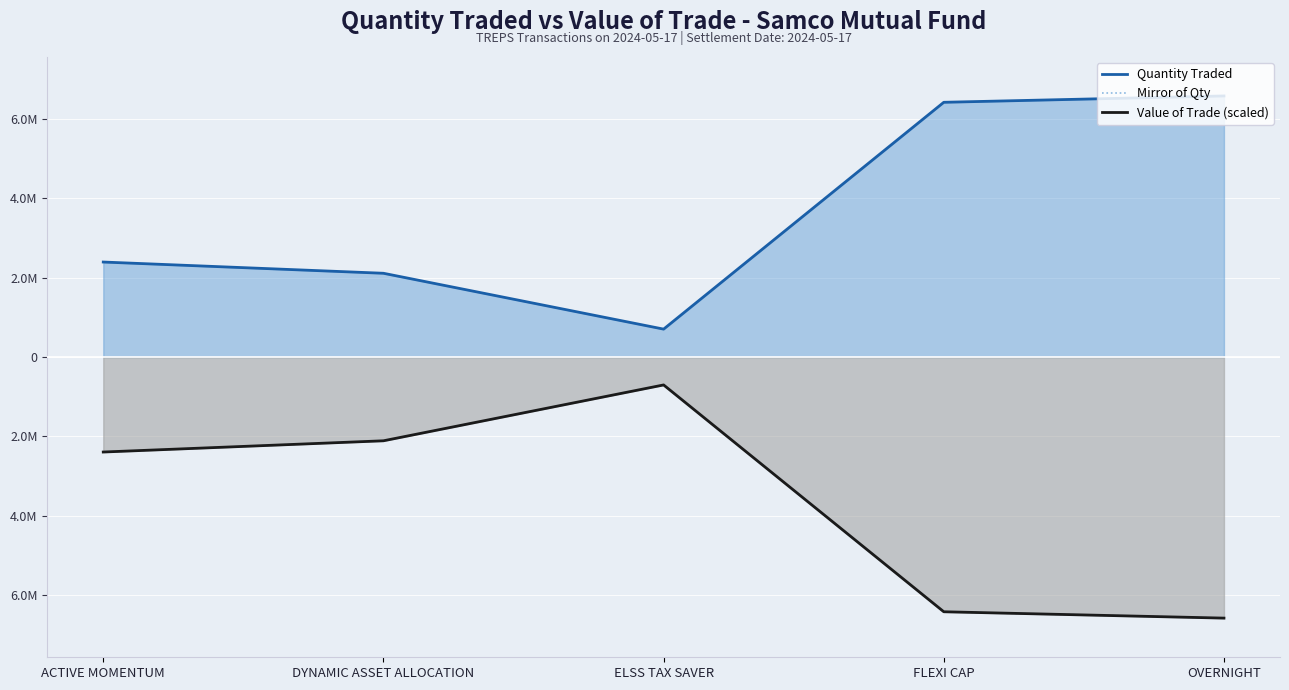

Which series has the largest total across all categories?

Quantity Traded